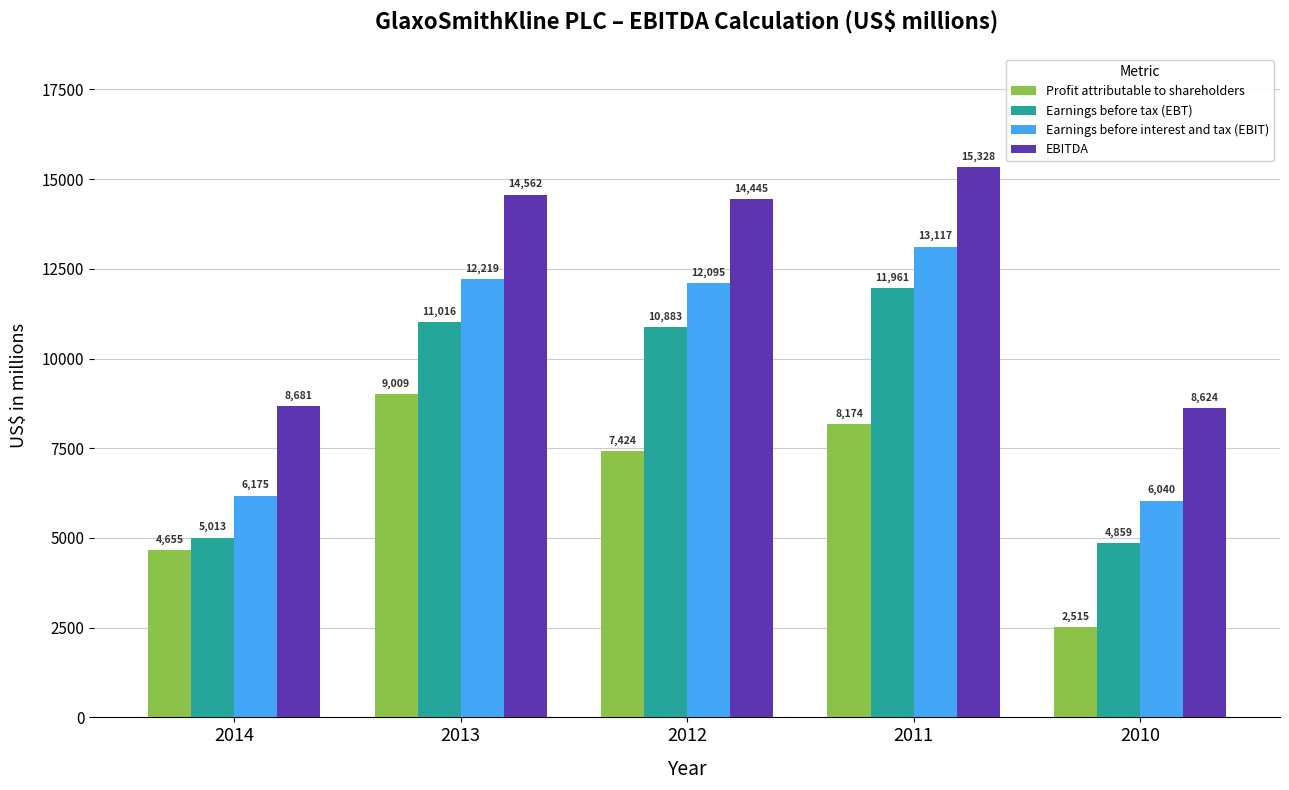

Are the bars horizontal?

No